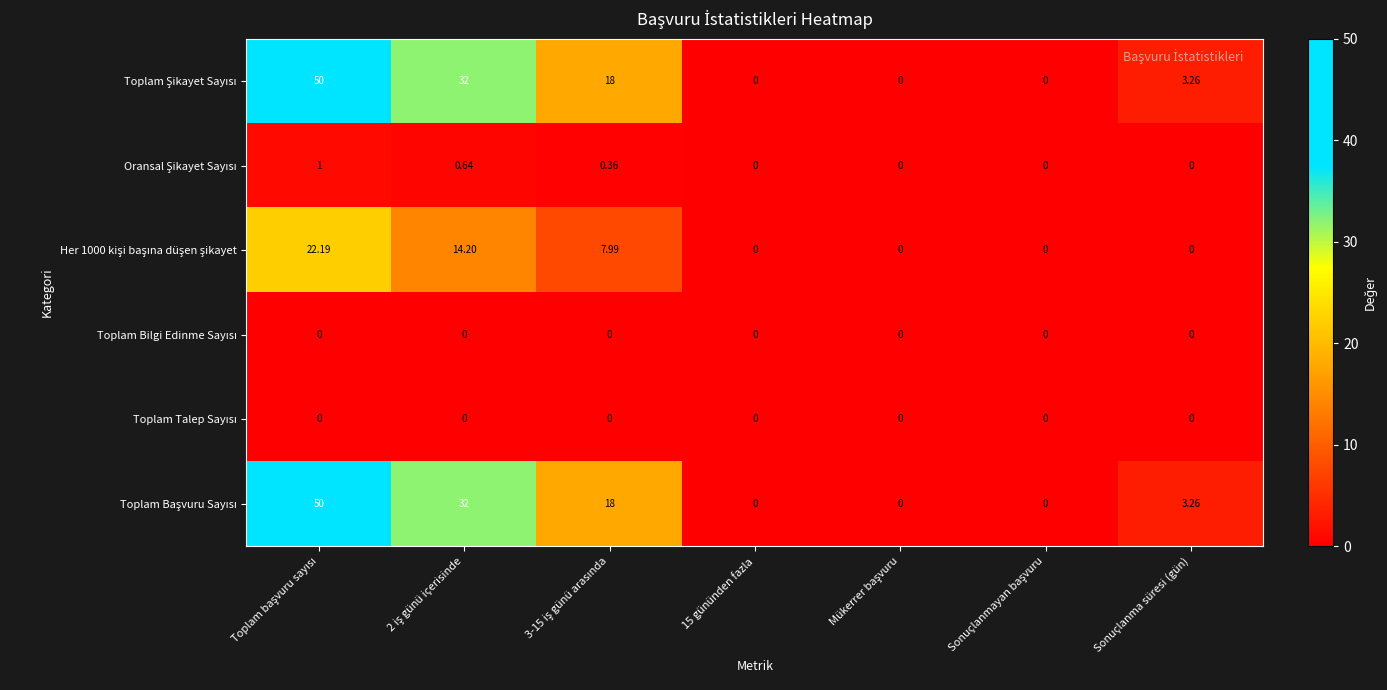

How many series are shown in this chart?

6